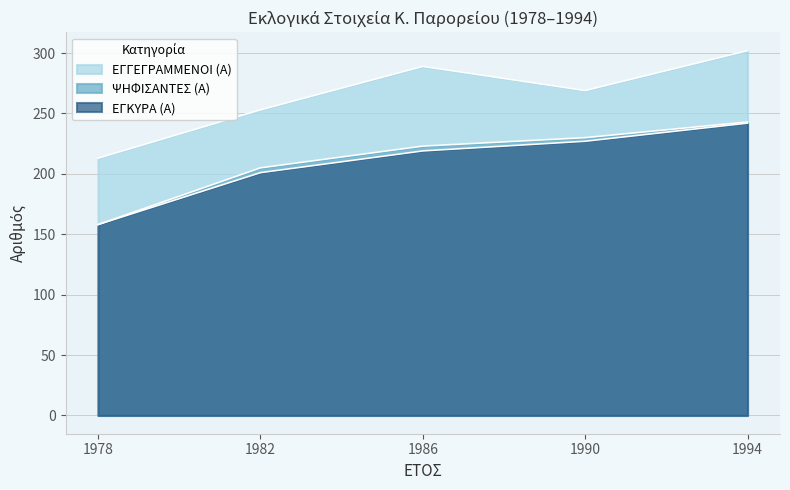

Reading left to right, what are all the values shown in this chart?

ΕΓΓΕΓΡΑΜΜΕΝΟΙ (Α): 1978=213	1982=253	1986=289	1990=269	1994=302
ΨΗΦΙΣΑΝΤΕΣ (Α): 1978=158	1982=205	1986=223	1990=230	1994=243
ΕΓΚΥΡΑ (Α): 1978=158	1982=201	1986=219	1990=227	1994=242